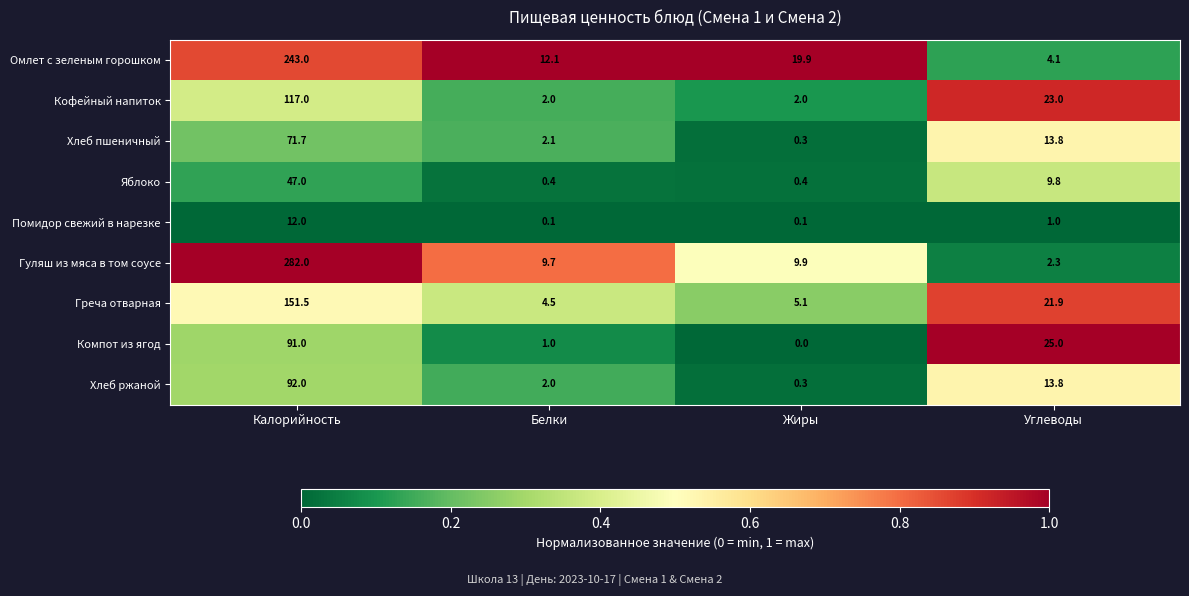

What is the difference between the Кофейный напиток values at Белки and Углеводы?

21.0